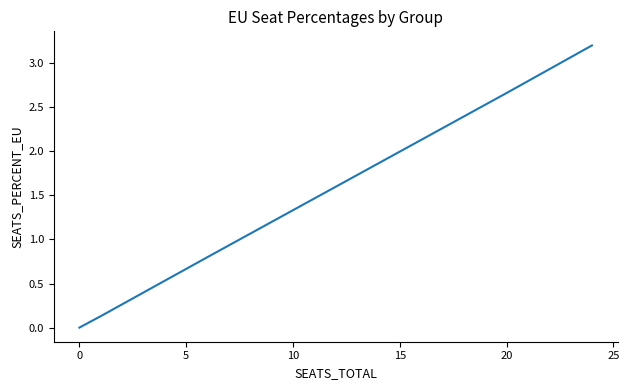

What is the value of the 2nd point from the left?

0.1